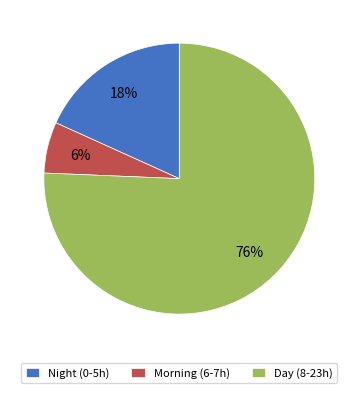

Which has a higher value, Night (0-5h) or Morning (6-7h)?

Night (0-5h)